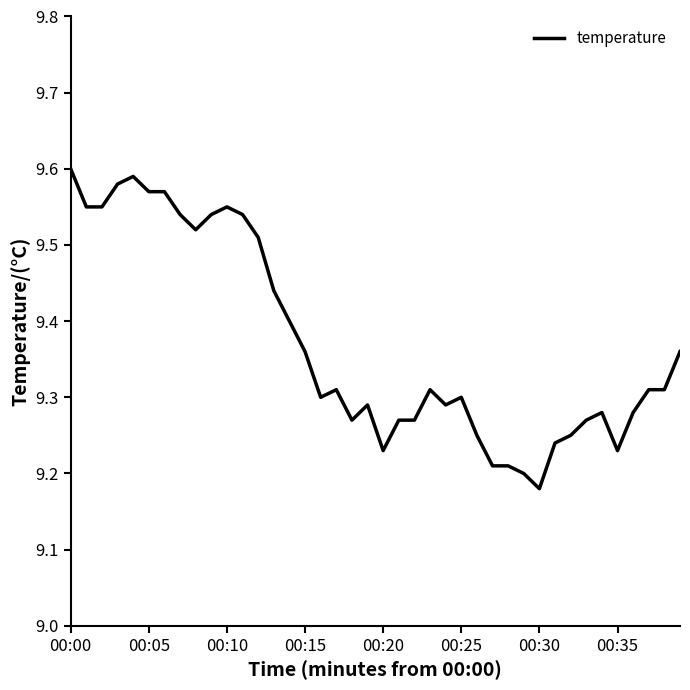

What is the difference between the maximum and minimum values?

0.4